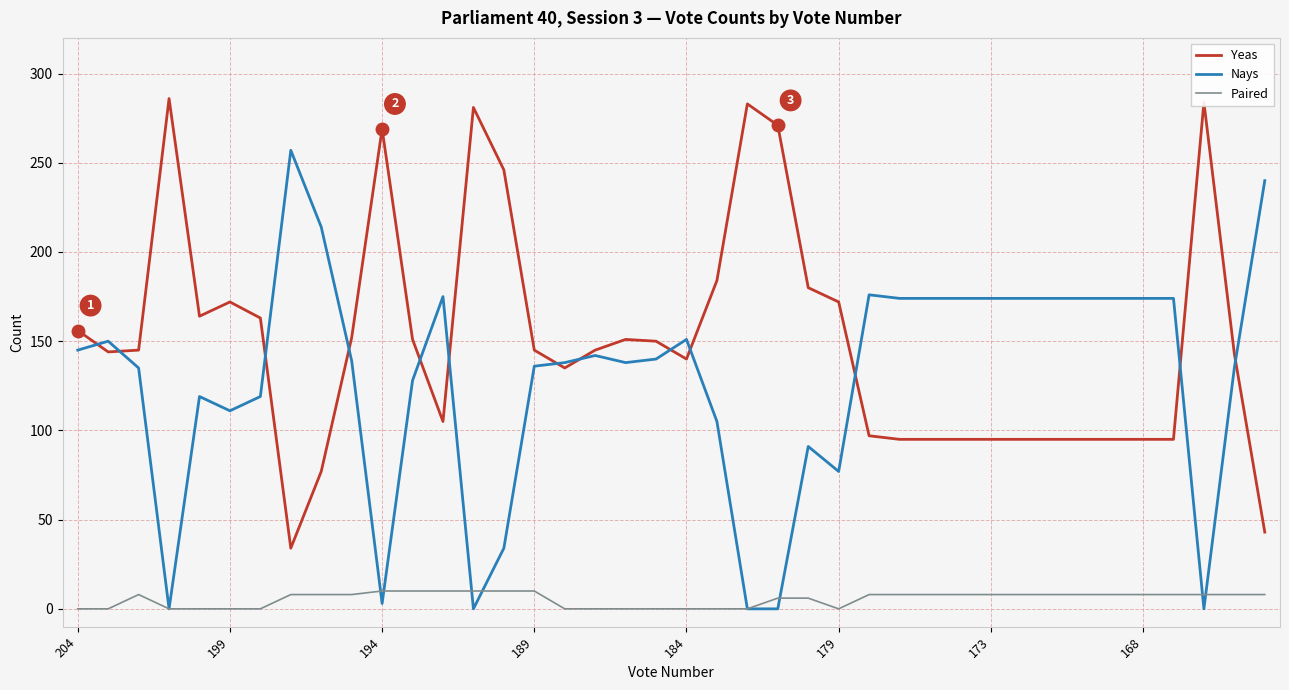

True or false: Yeas and Paired intersect in this chart.

False